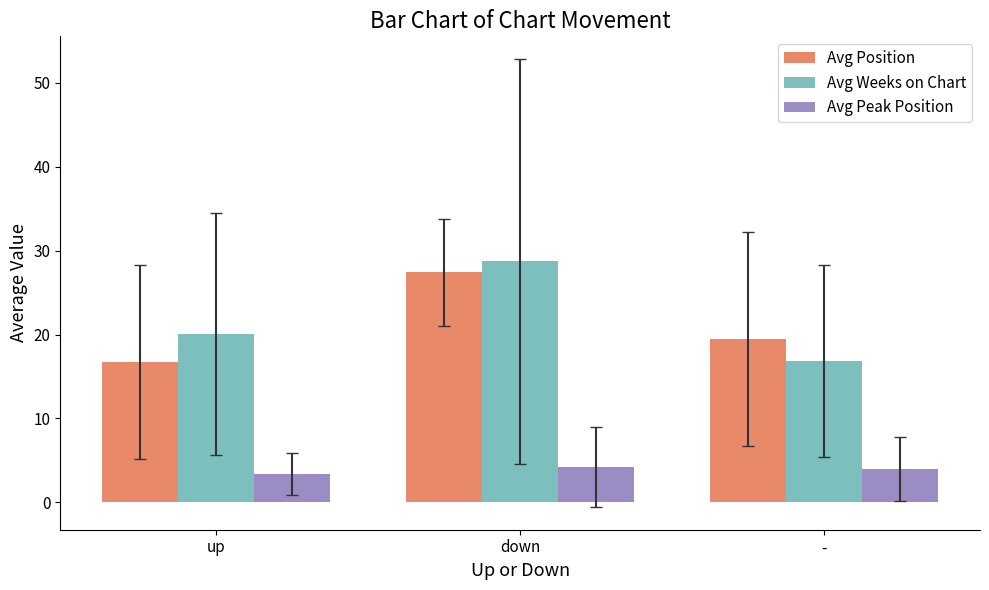

The value of Avg Position at down is 27.4. True or false?

True